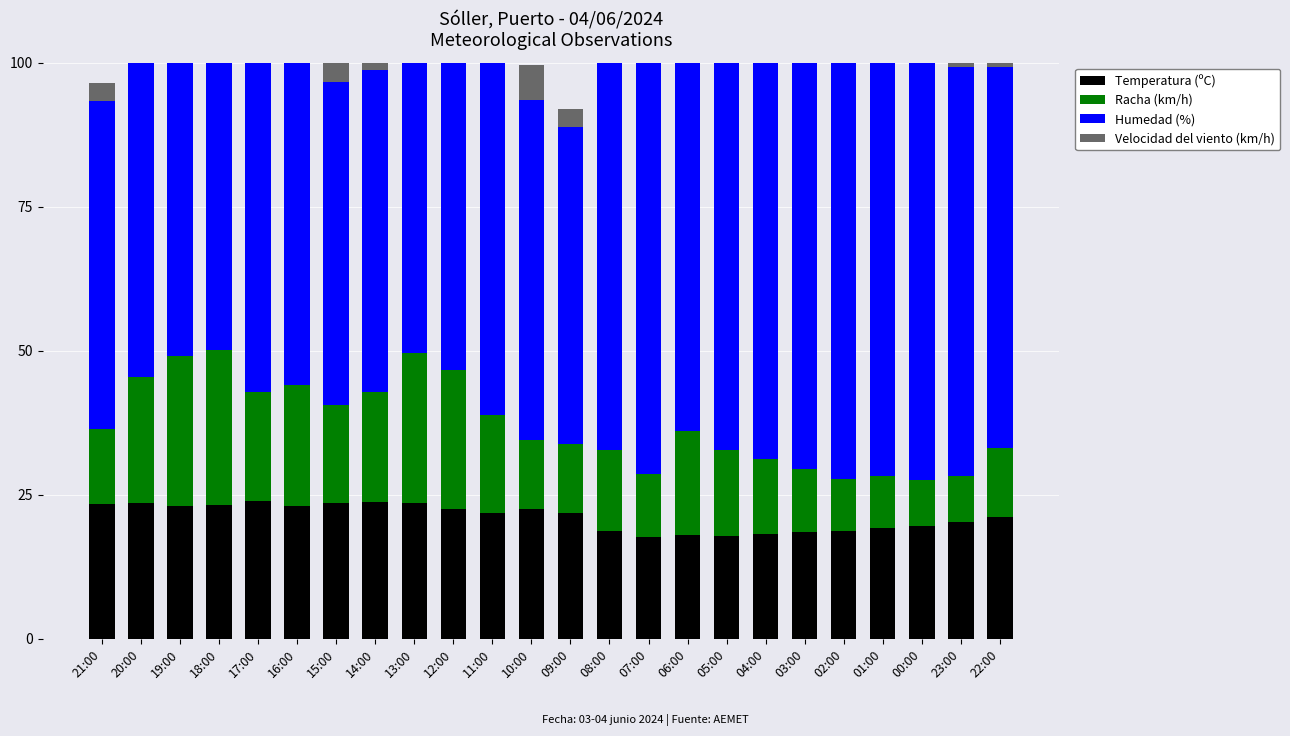

True or false: Humedad (%) has a value of 70.0 at 08:00.

True